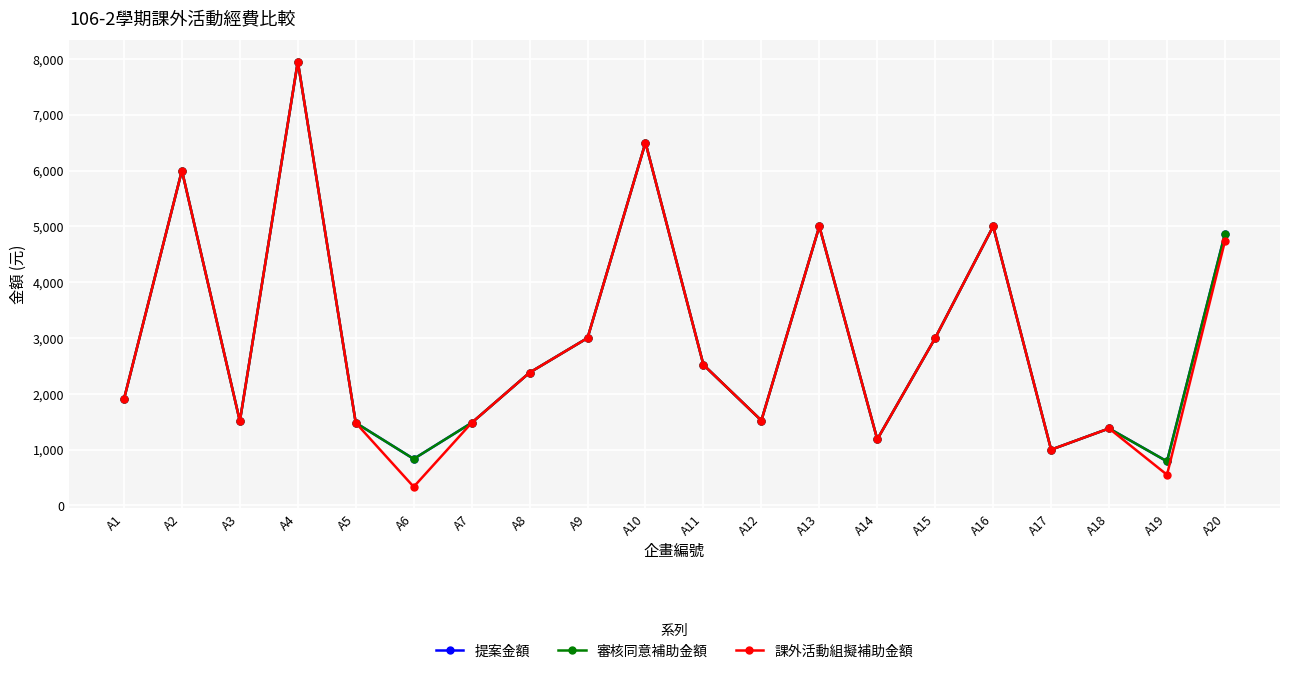

Reading left to right, list all the values displayed in this chart.

提案金額: A1=1904	A2=6000	A3=1510	A4=7951	A5=1480	A6=834	A7=1480	A8=2380	A9=3000	A10=6500	A11=2520	A12=1522	A13=5000	A14=1185	A15=3000	A16=5000	A17=1000	A18=1380	A19=790	A20=4866
審核同意補助金額: A1=1904	A2=6000	A3=1510	A4=7951	A5=1480	A6=834	A7=1480	A8=2380	A9=3000	A10=6500	A11=2520	A12=1522	A13=5000	A14=1185	A15=3000	A16=5000	A17=1000	A18=1380	A19=790	A20=4866
課外活動組擬補助金額: A1=1904	A2=6000	A3=1510	A4=7951	A5=1480	A6=334	A7=1480	A8=2380	A9=3000	A10=6500	A11=2520	A12=1522	A13=5000	A14=1185	A15=3000	A16=5000	A17=1000	A18=1380	A19=550	A20=4736